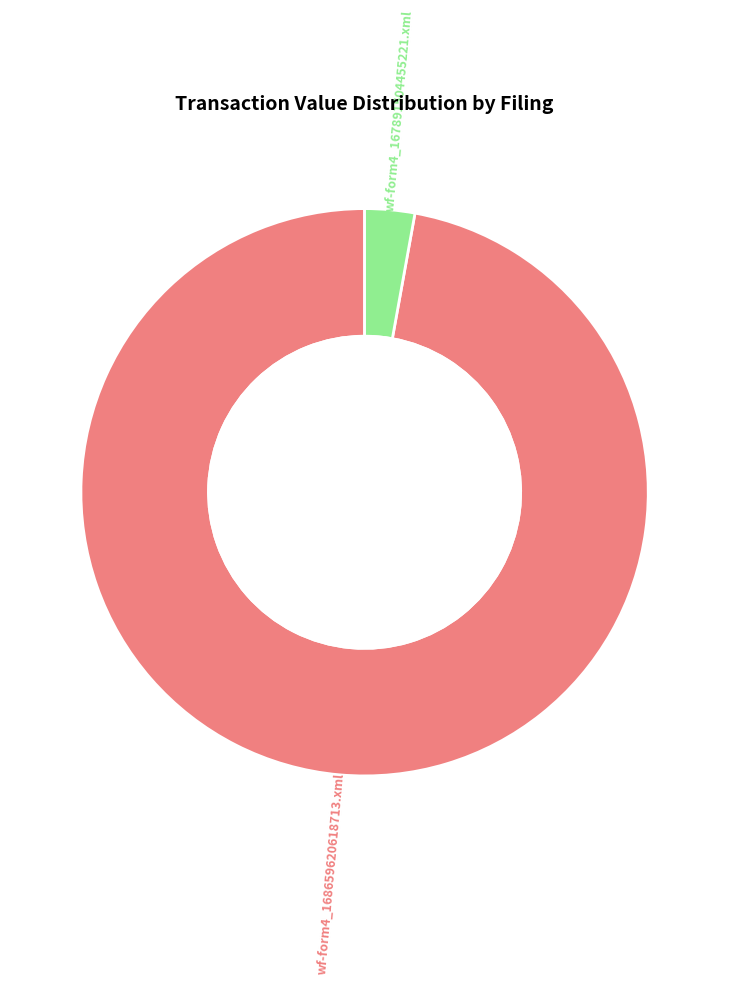

To the nearest percent, what is the average slice percentage?

50%